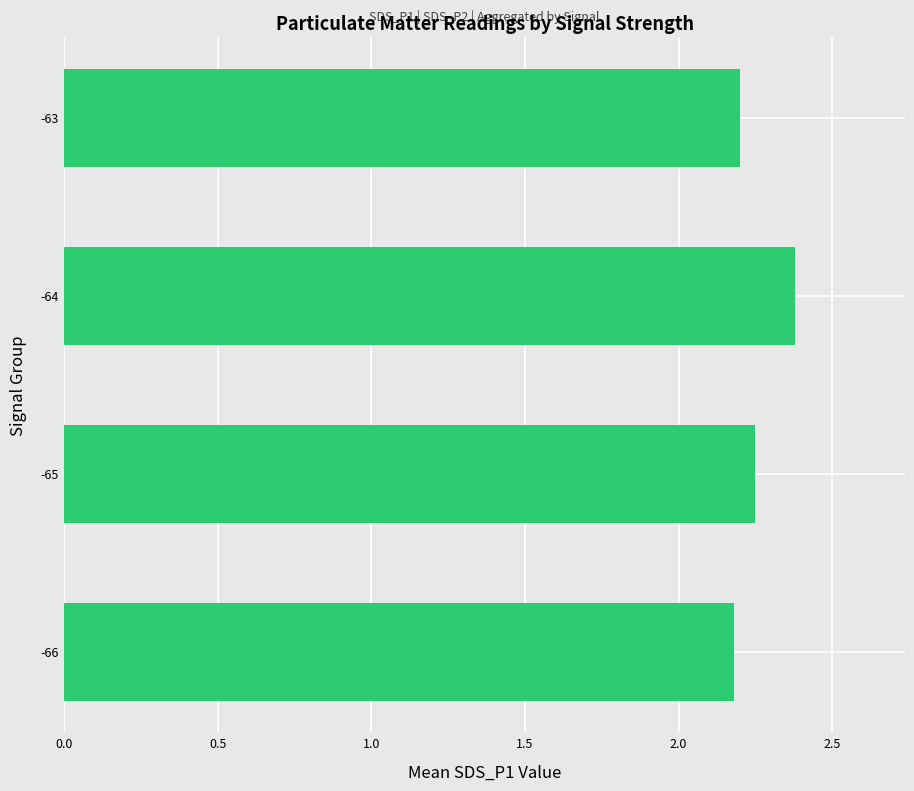

How many values are between 2 and 3?

4